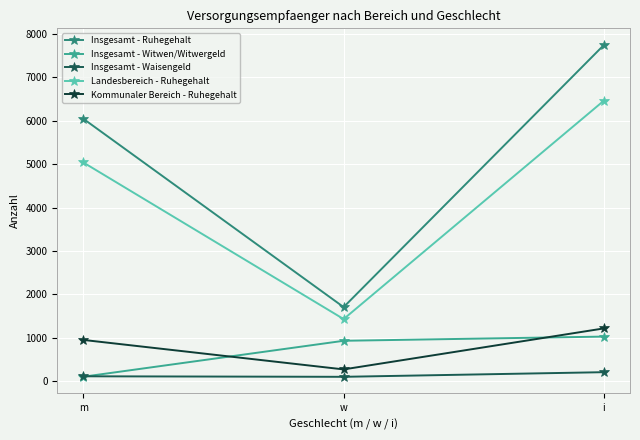

What position from the right is w?

2